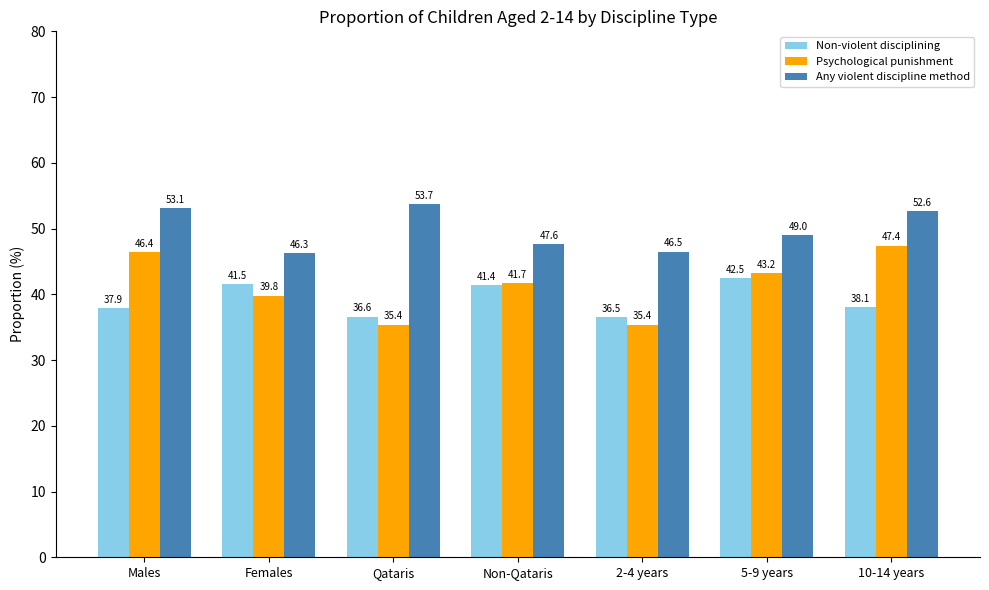

What is the minimum value for Non-violent disciplining?

36.5